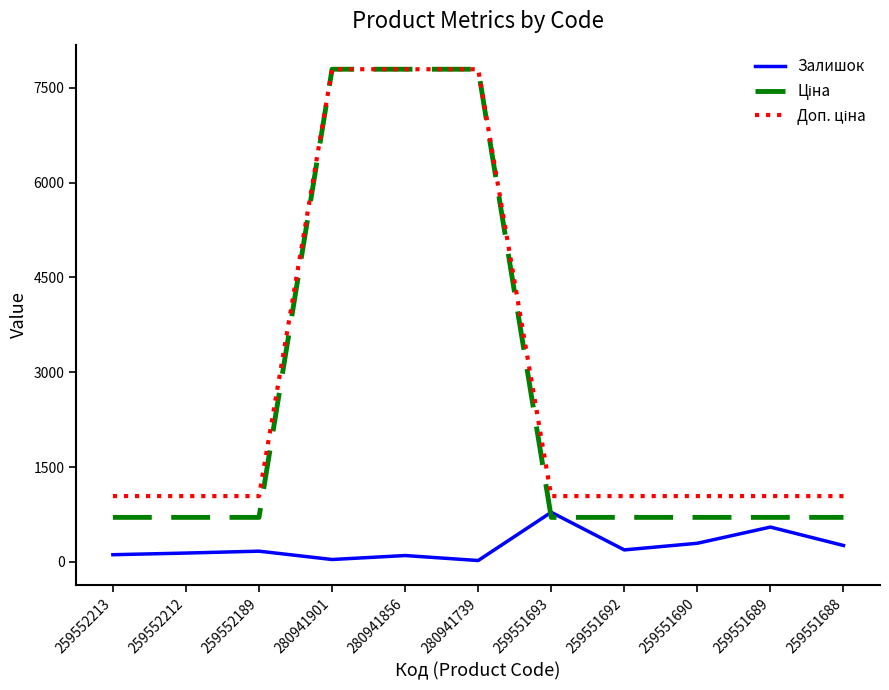

The value of Залишок at 259551689 is 552.0. True or false?

True